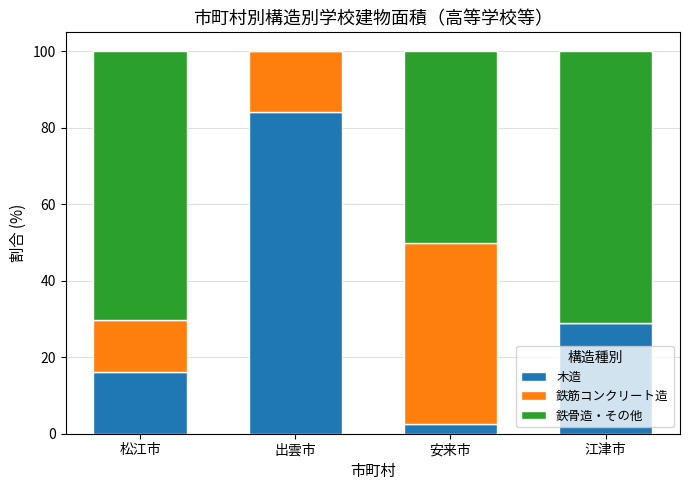

Which category has the highest value in the 木造 series?

出雲市